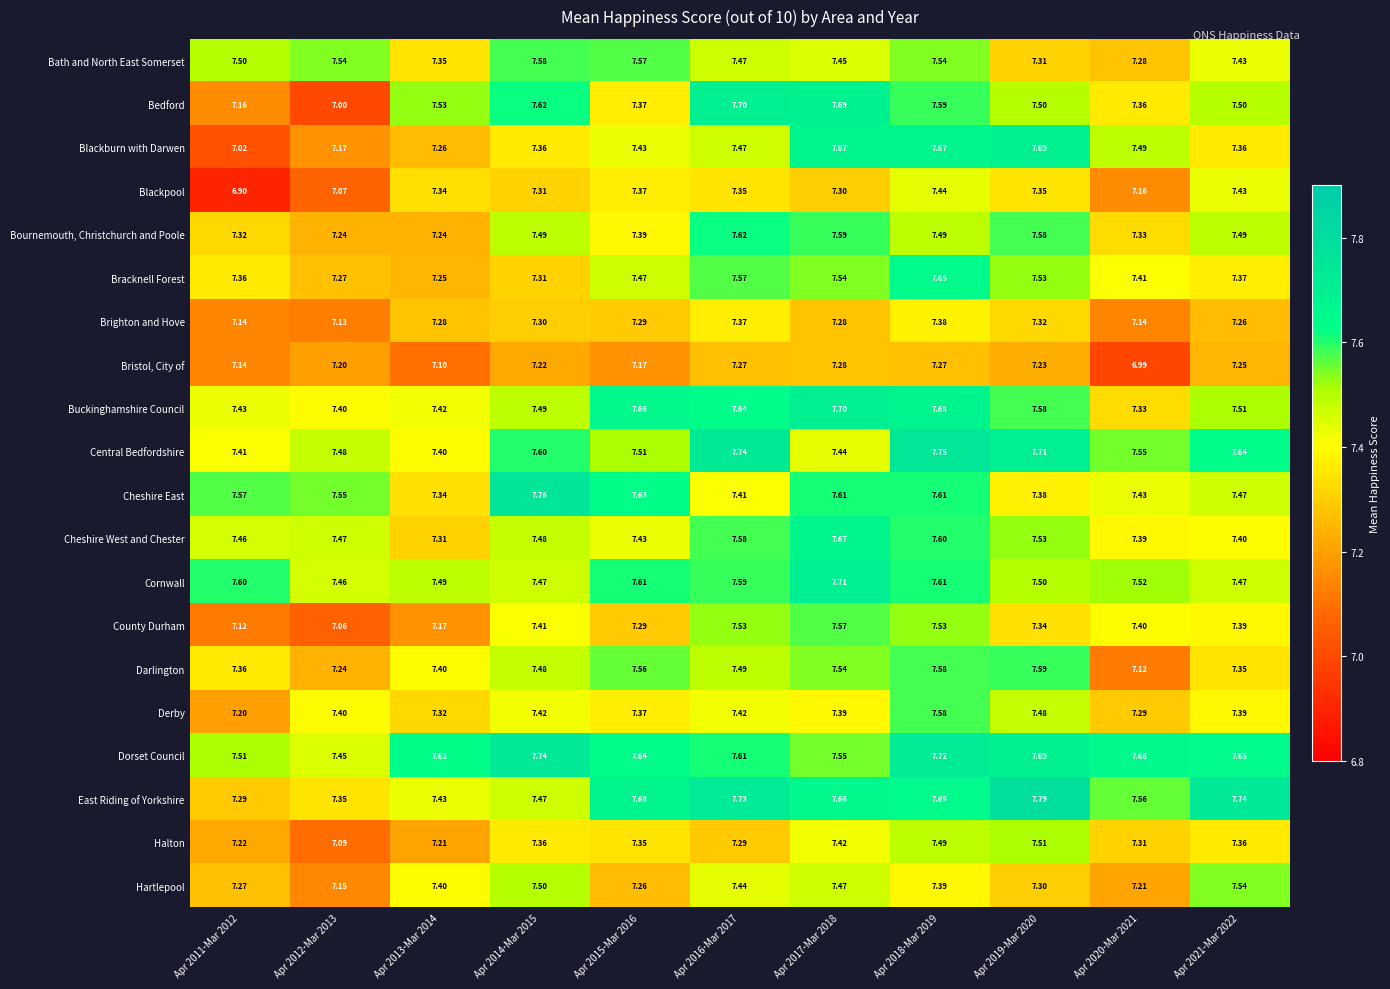

Which series has the widest spread of values?

Bedford